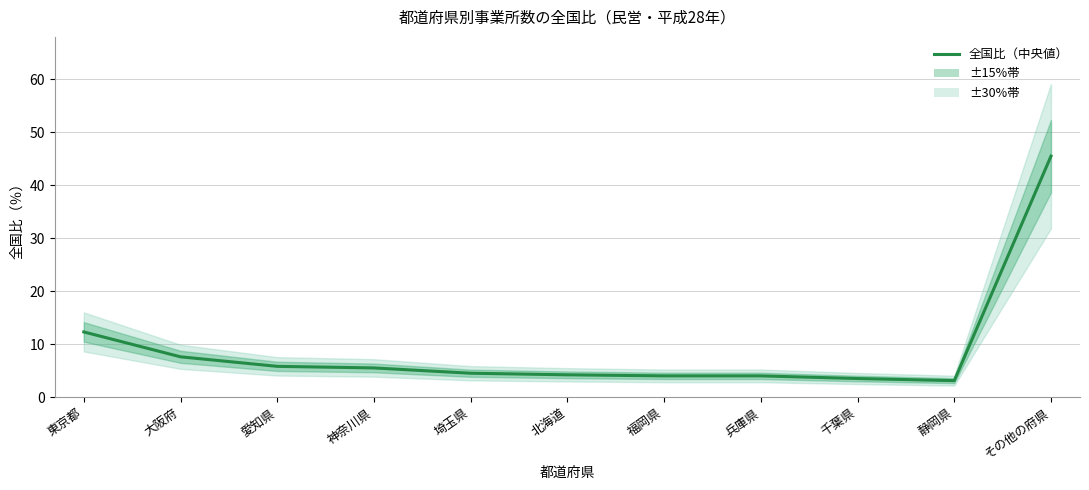

At which category does the chart reach its peak across all series?

その他の府県